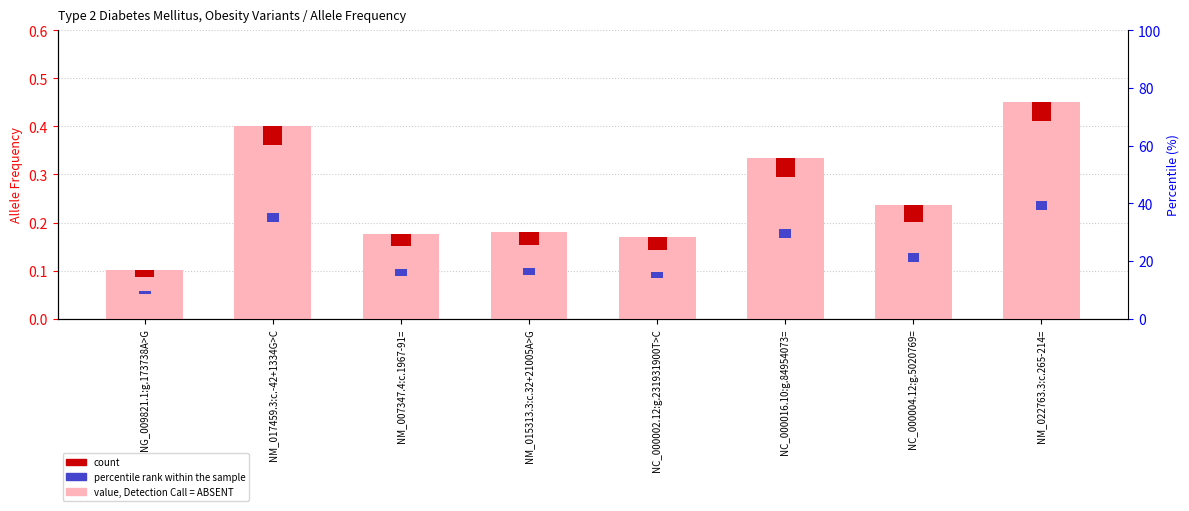

The value at NM_015313.3:c.32+21005A>G is 0.3. True or false?

False